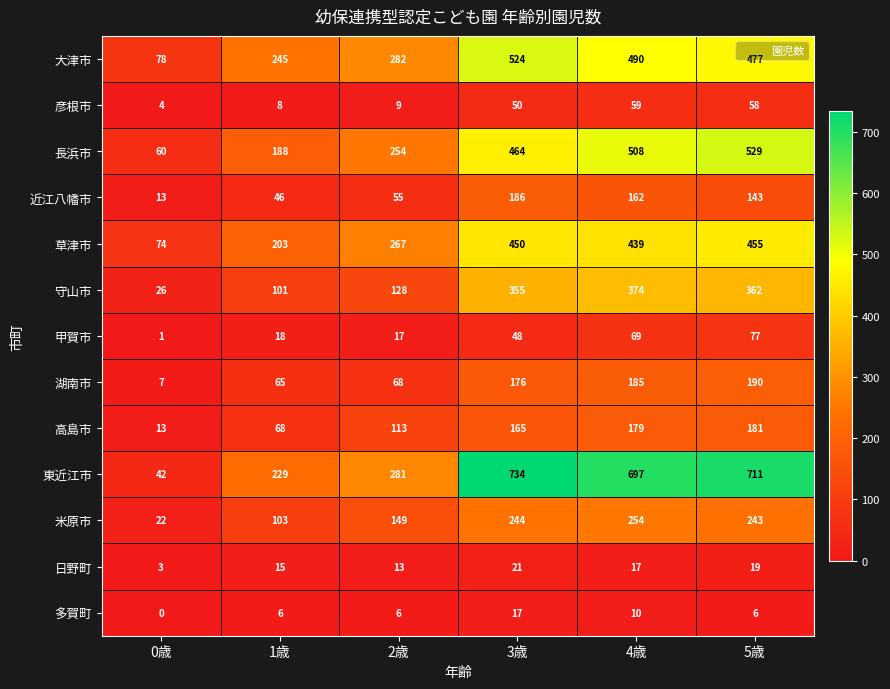

What is the maximum value shown in the chart?

734